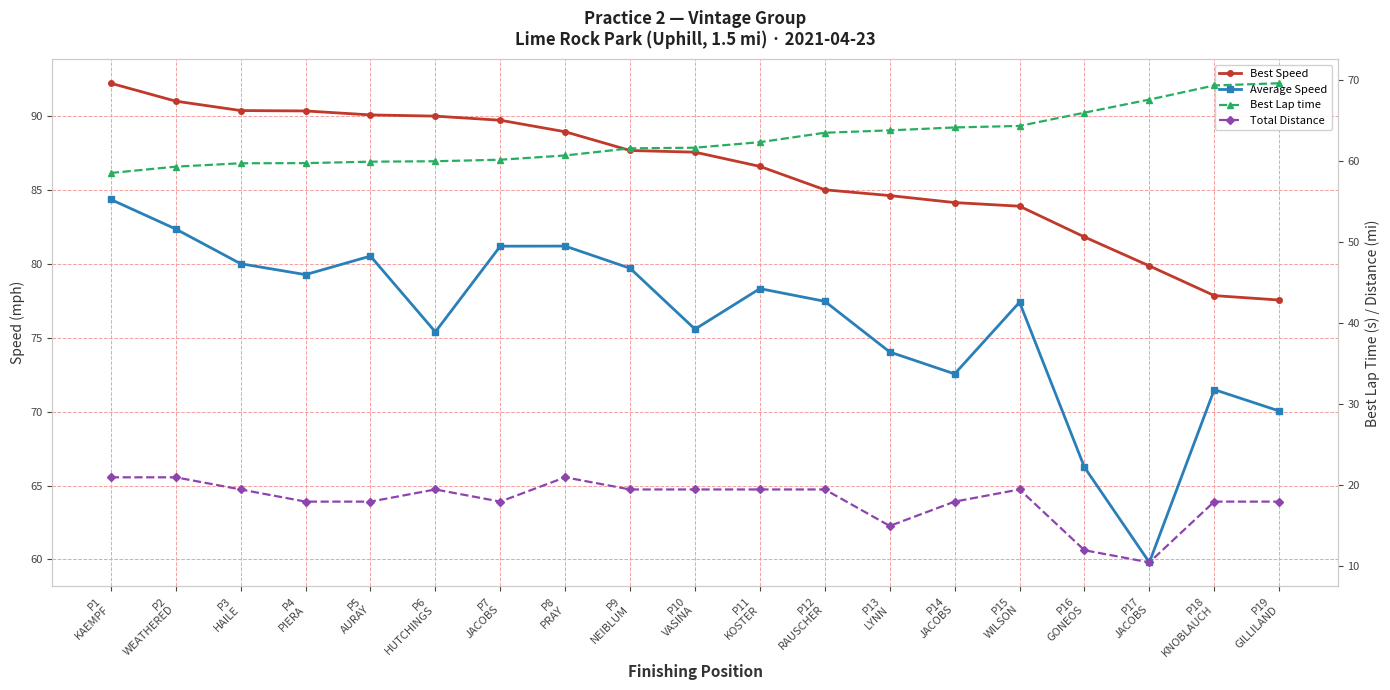

Does the chart have visible grid lines?

Yes